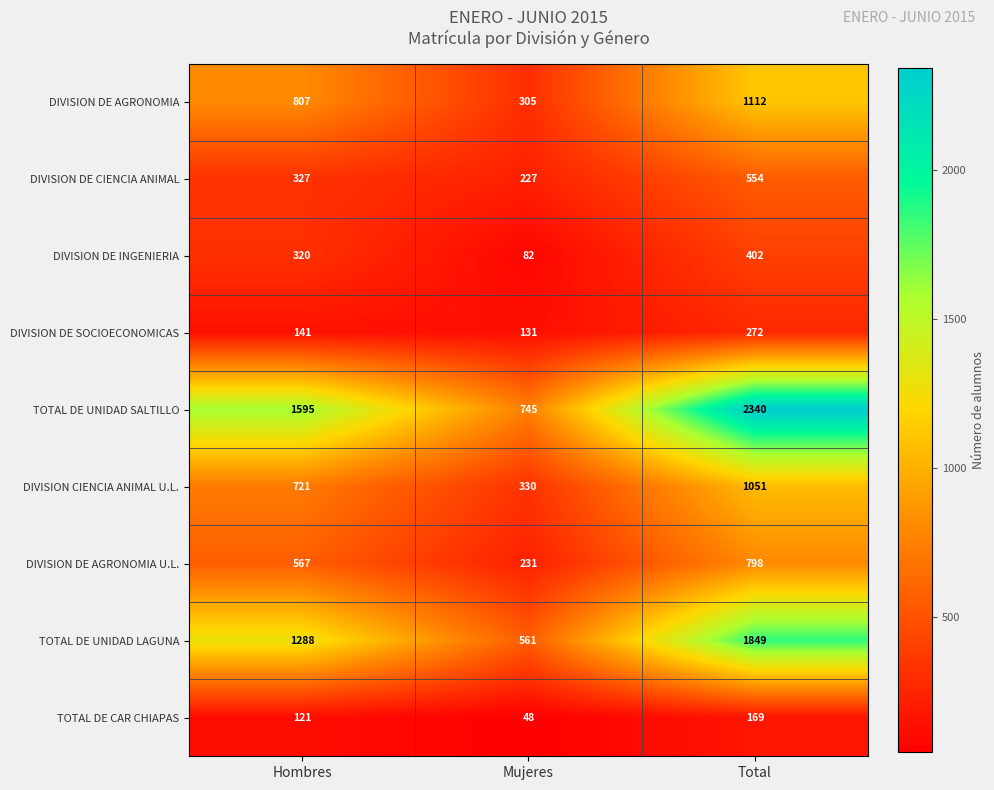

Which series has the largest range (max minus min)?

TOTAL DE UNIDAD SALTILLO